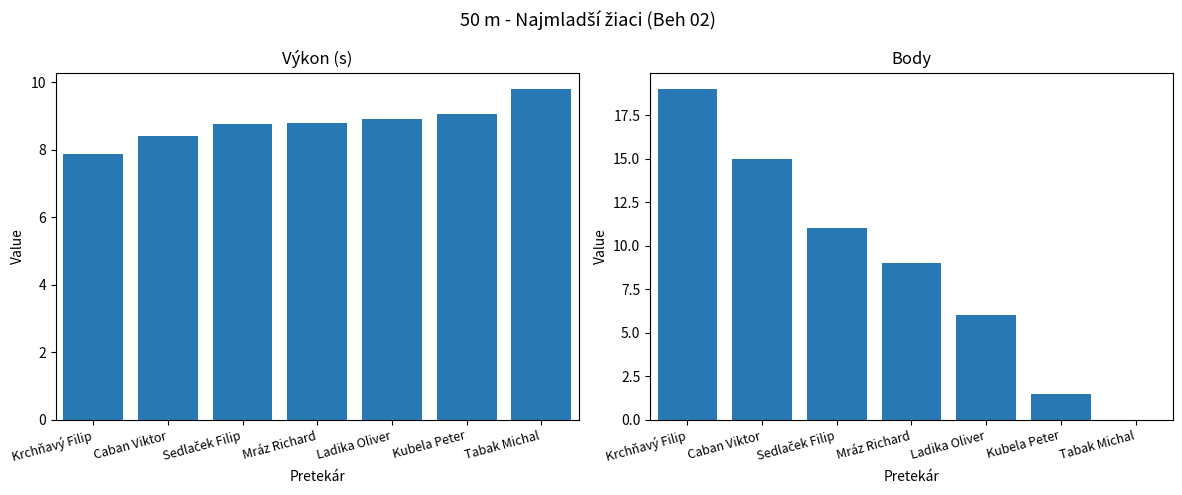

What is the sum of all Body values?

61.5